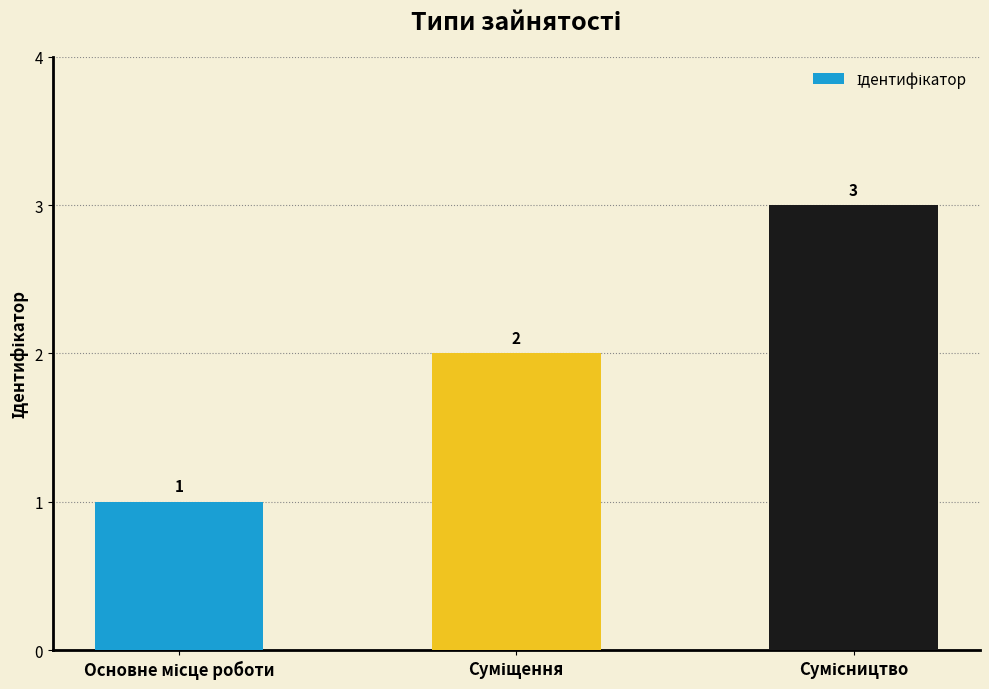

What is the value of the 2nd bar from the left?

2